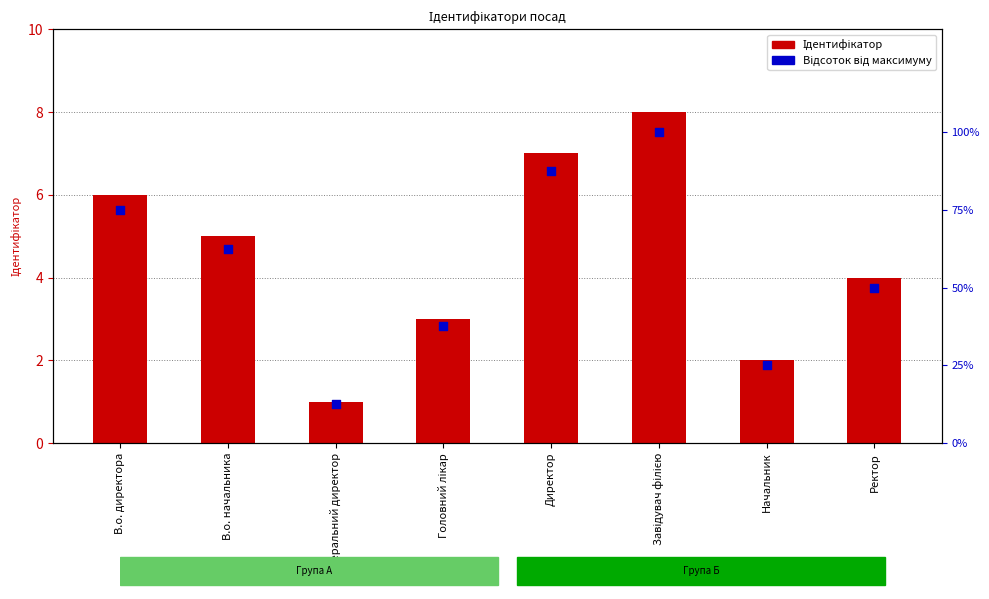

Which series reaches the minimum Y coordinate?

Ідентифікатор